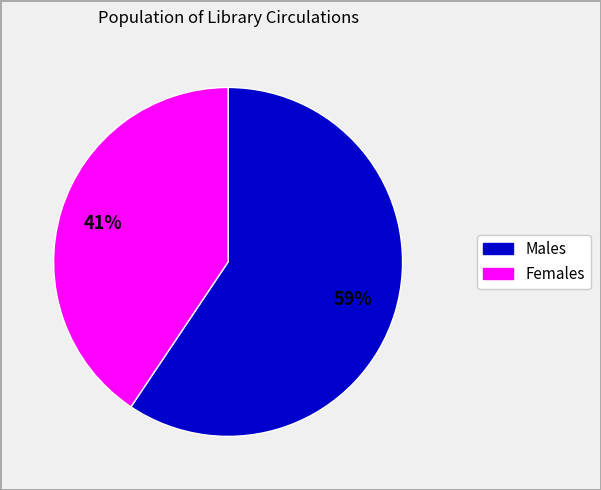

Is there any slice that represents more than half of the pie?

Yes